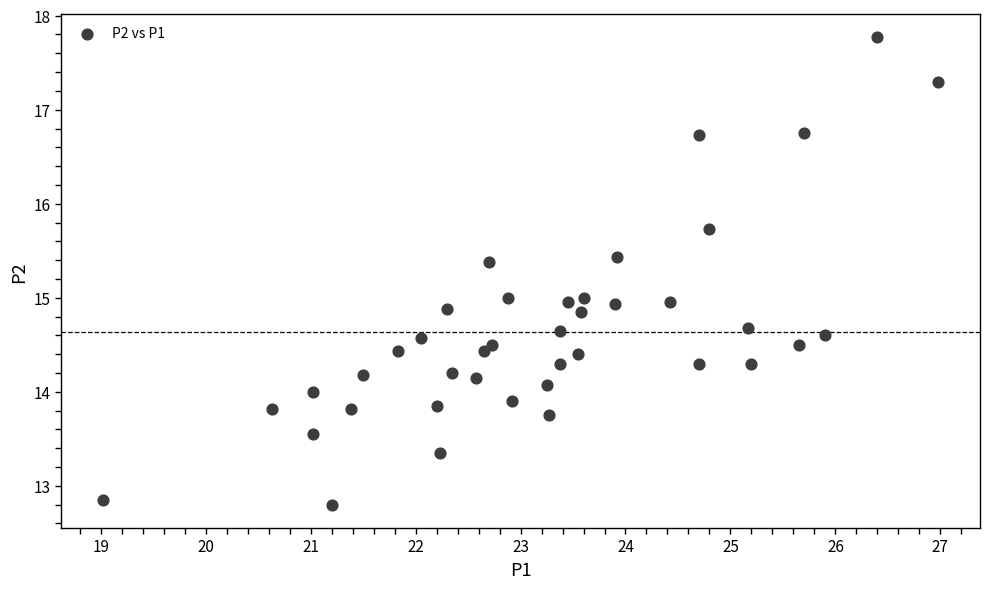

What is the range of X values (max minus min)?

8.0